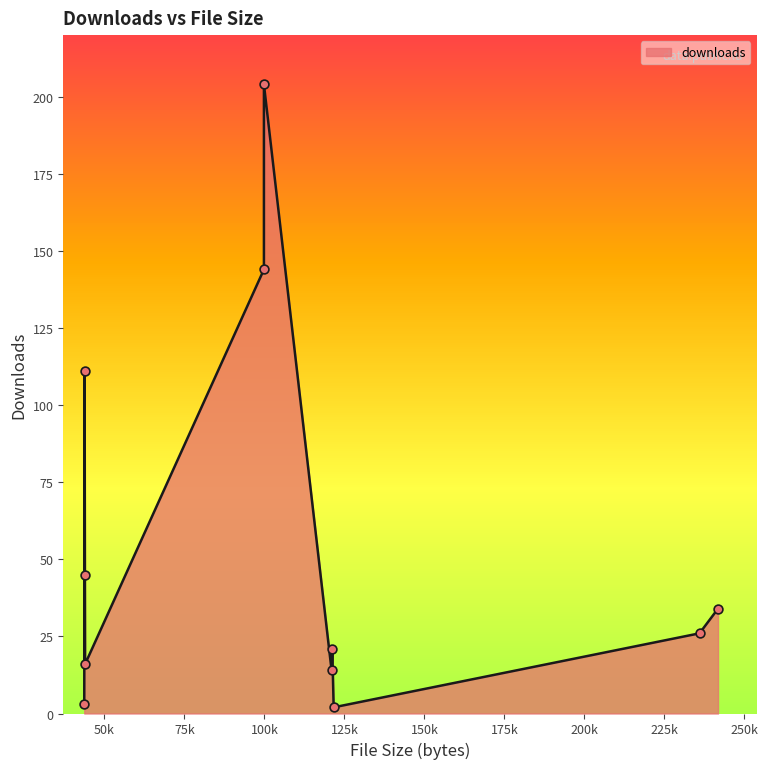

What is the change in value from 121628 to 99840?

+142